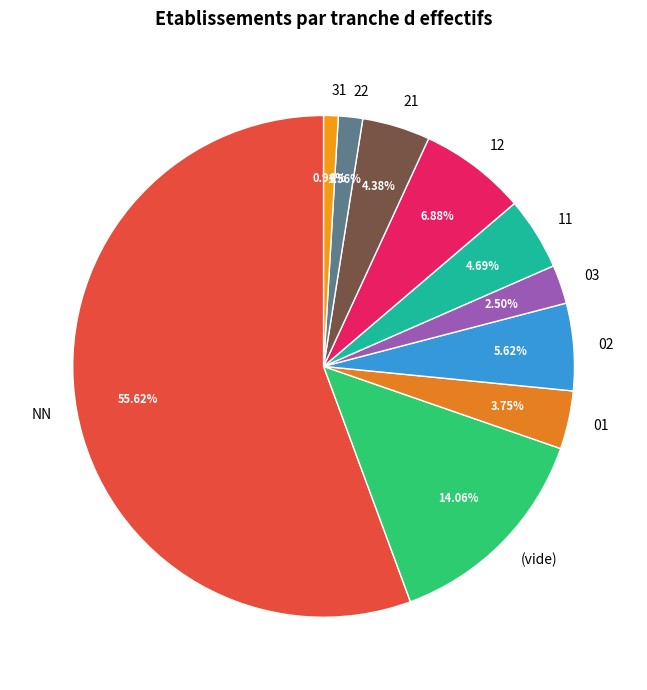

To the nearest percent, what is the average slice percentage?

10%